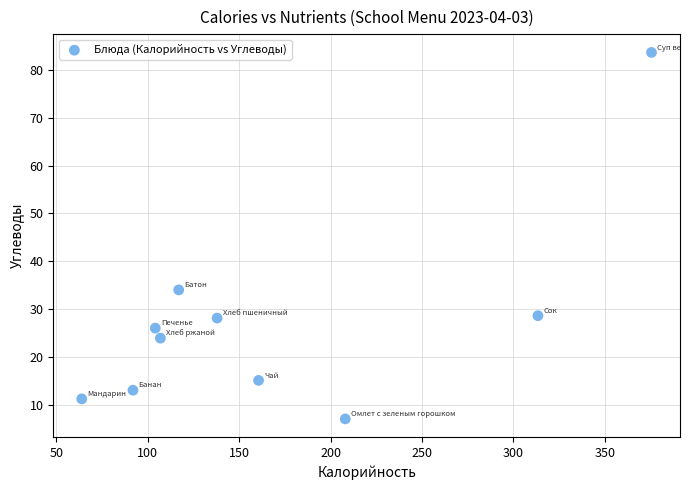

What is the average X value?

168.0